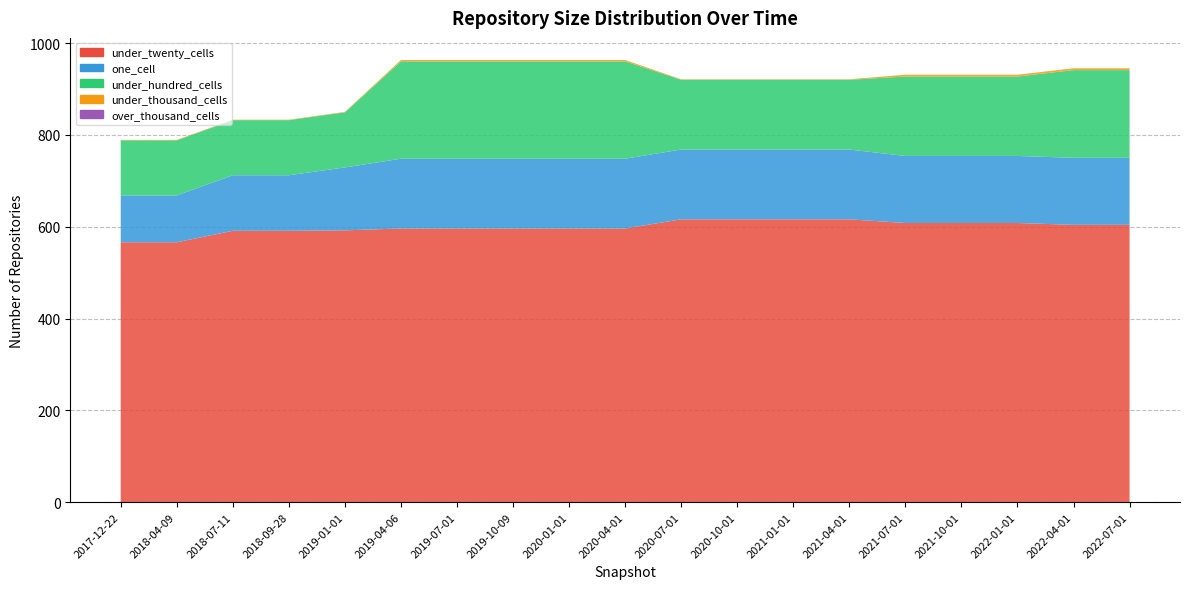

Reading right to left, extract all data points from this chart.

under_twenty_cells: 604	604	608	608	608	616	616	616	616	596	596	596	596	596	592	591	591	566	566
one_cell: 146	146	146	146	146	152	152	152	152	152	152	152	152	152	137	121	121	102	102
under_hundred_cells: 191	191	173	173	173	152	152	152	152	212	212	212	212	212	120	120	120	120	120
under_thousand_cells: 4	4	4	4	4	1	1	1	1	3	3	3	3	3	1	1	1	1	1
over_thousand_cells: 0	0	0	0	0	0	0	0	0	0	0	0	0	0	0	0	0	0	0